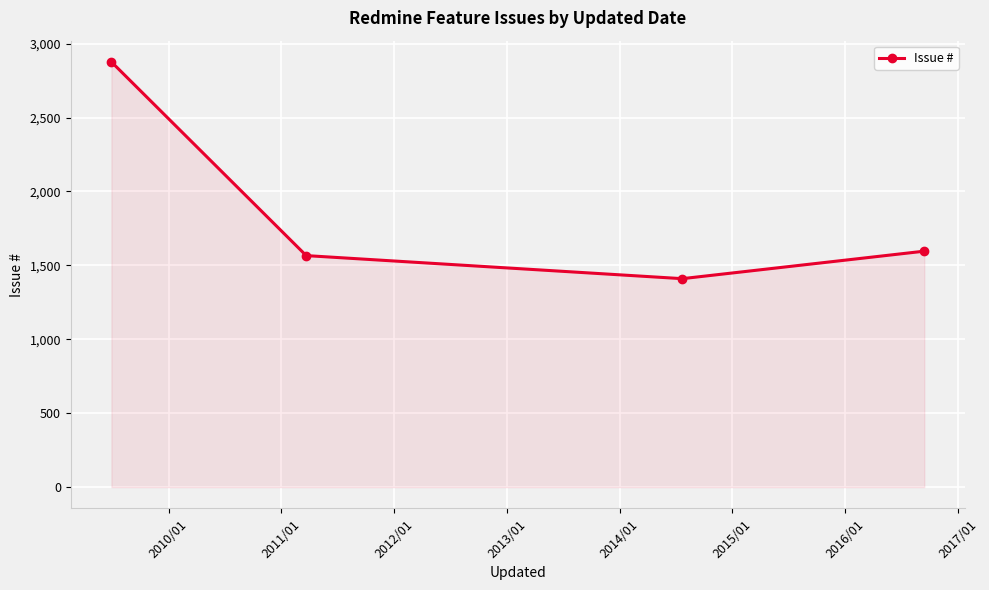

What is the smallest value displayed?

1410